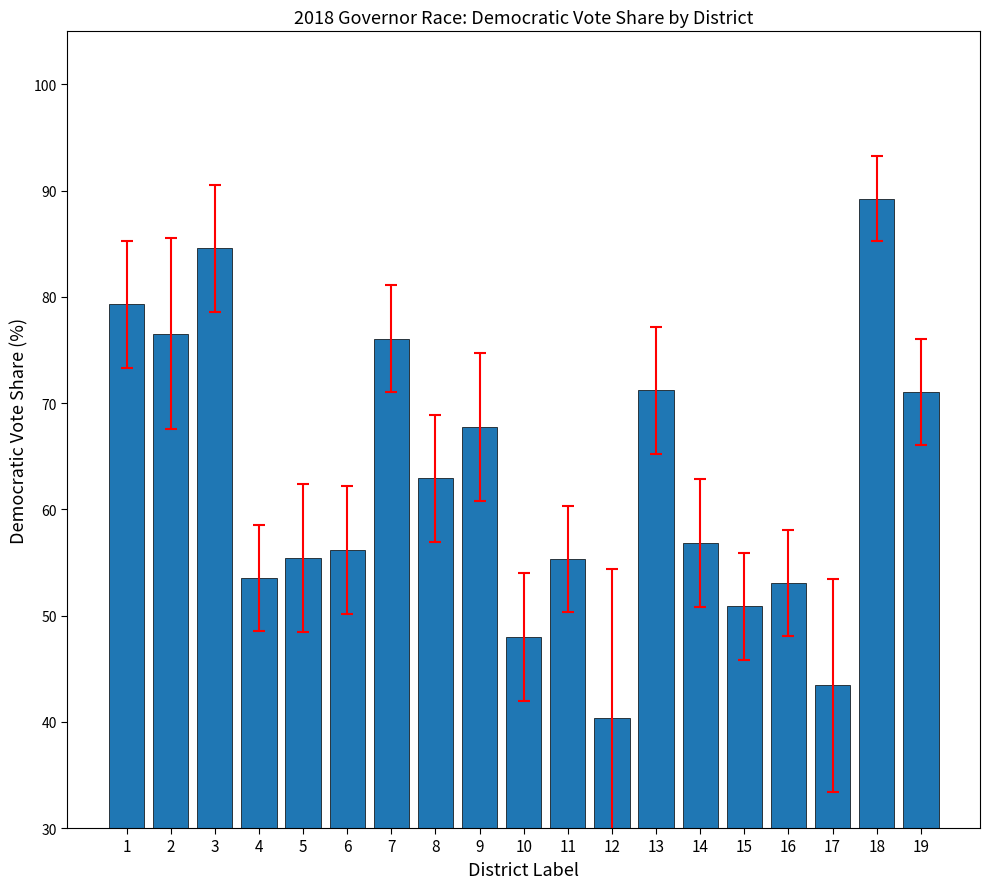

What is the approximate value at 6?

56.2